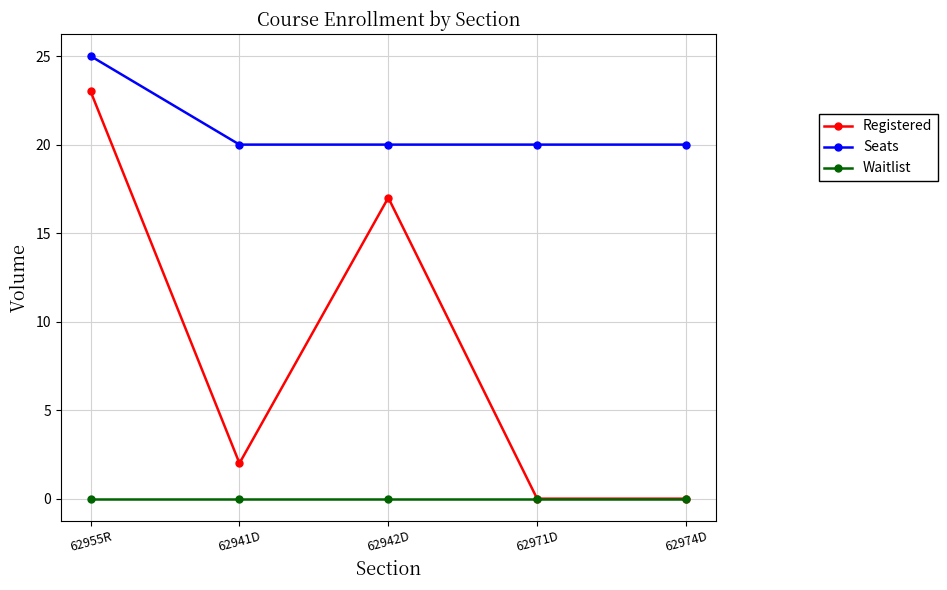

True or false: Waitlist and Seats intersect in this chart.

False